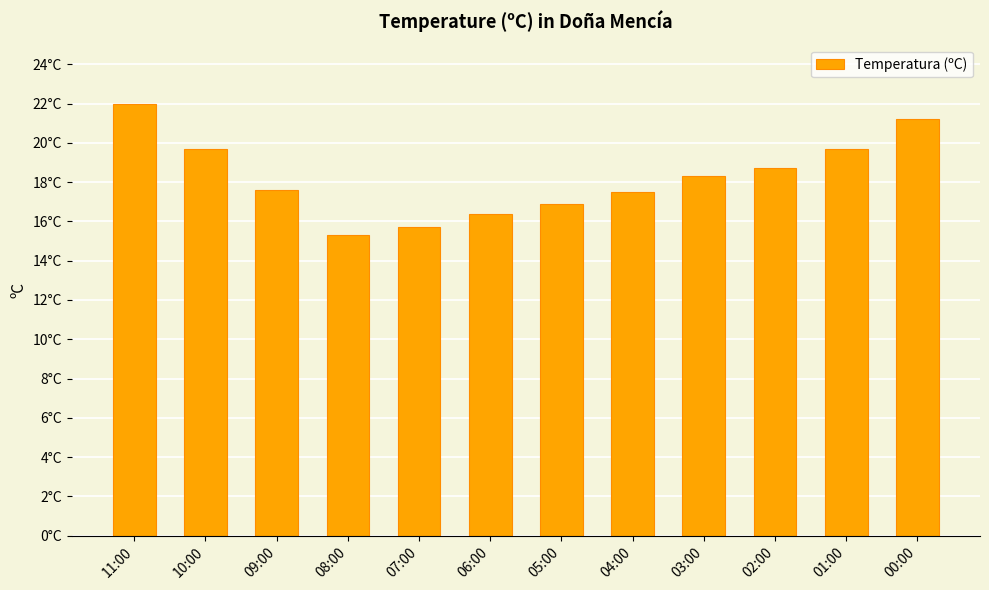

List the labels in order of value, largest first.

11:00, 00:00, 10:00, 01:00, 02:00, 03:00, 09:00, 04:00, 05:00, 06:00, 07:00, 08:00